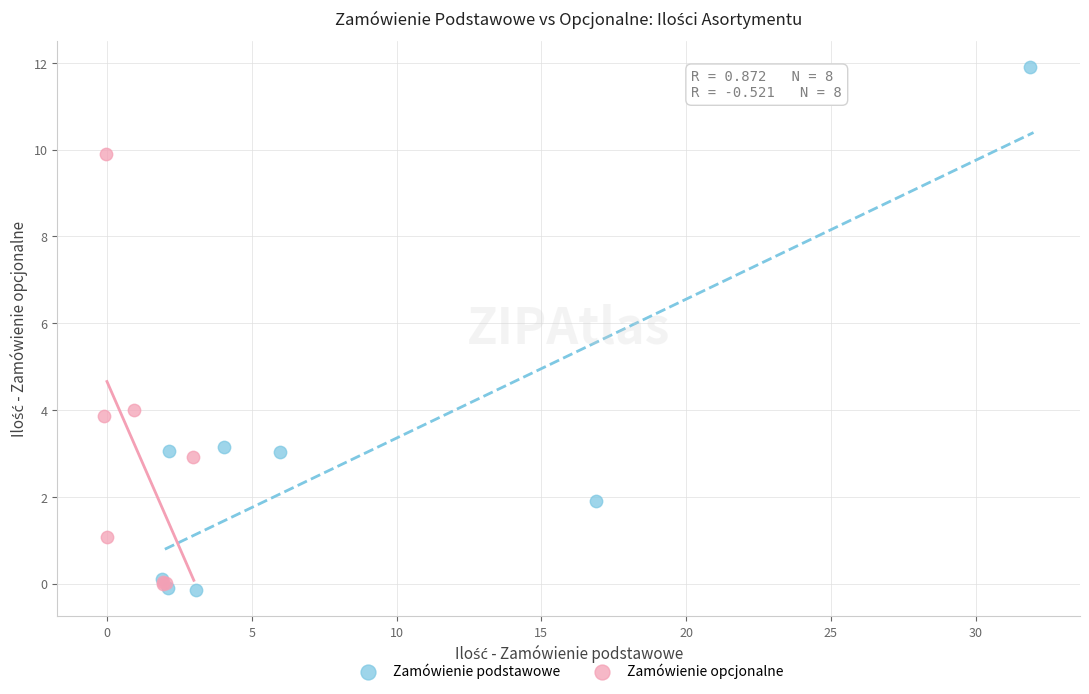

Which series has the largest Y range (max minus min)?

Zamówienie podstawowe